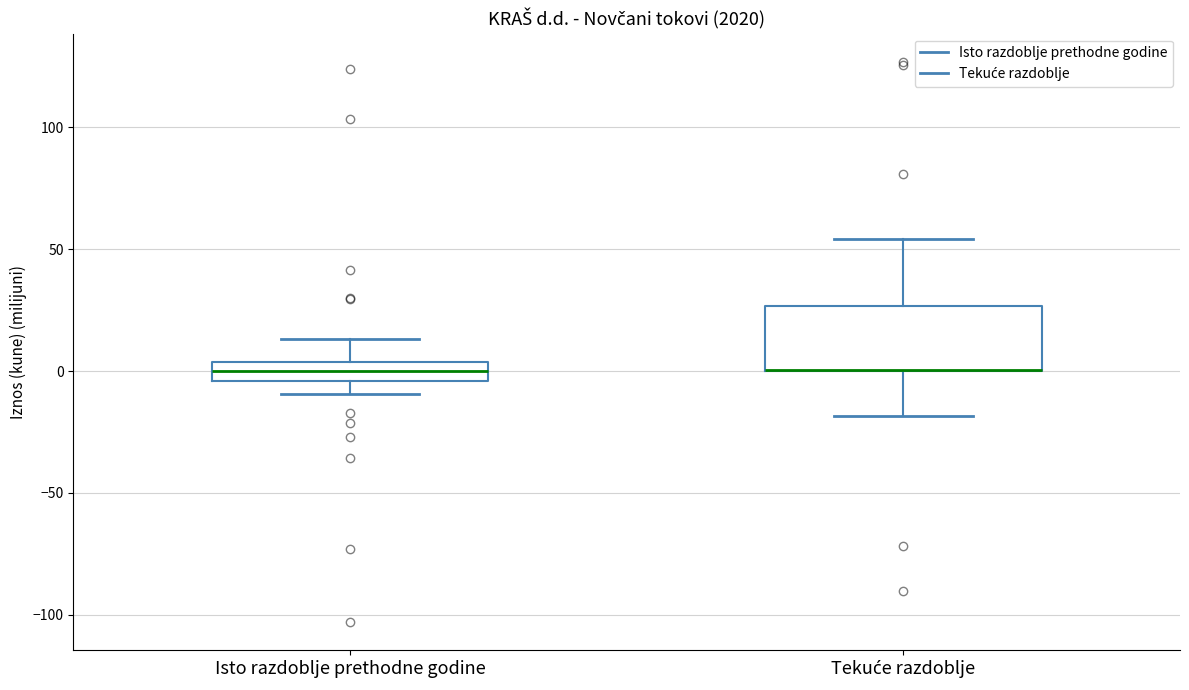

Where is the upper edge of the box for Tekuće razdoblje on the y-axis? The values are not printed on the chart, so give them approximately, as read against the axis.

25